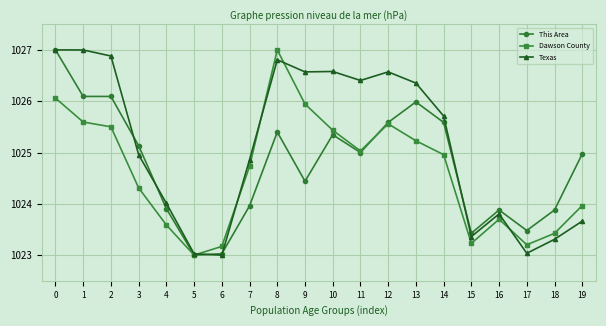

Is the value of Texas at 9 greater than the value of Dawson County at 6?

Yes